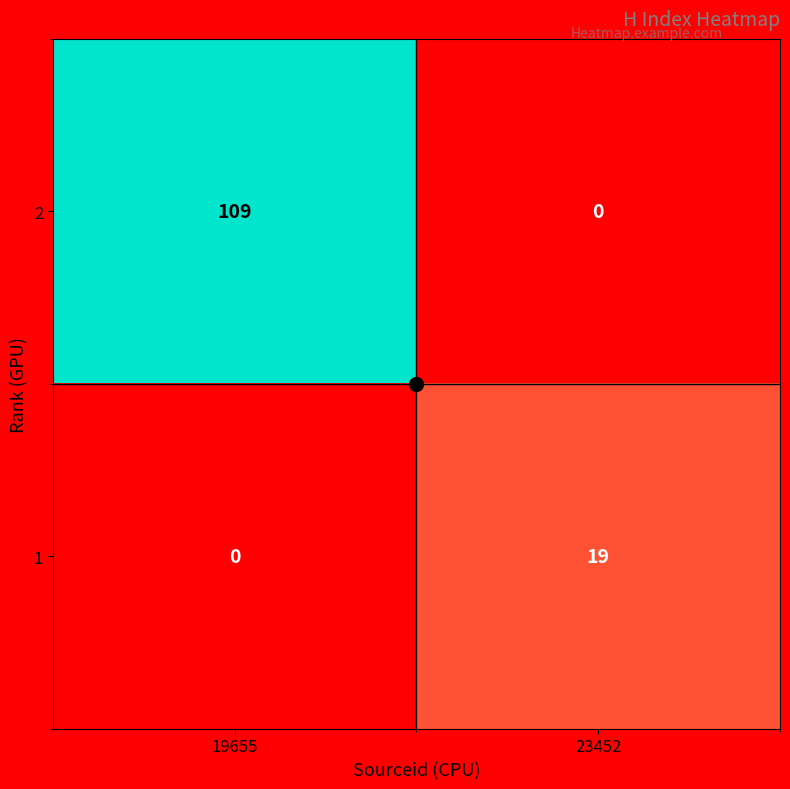

What is the average value of the 1 series?

10